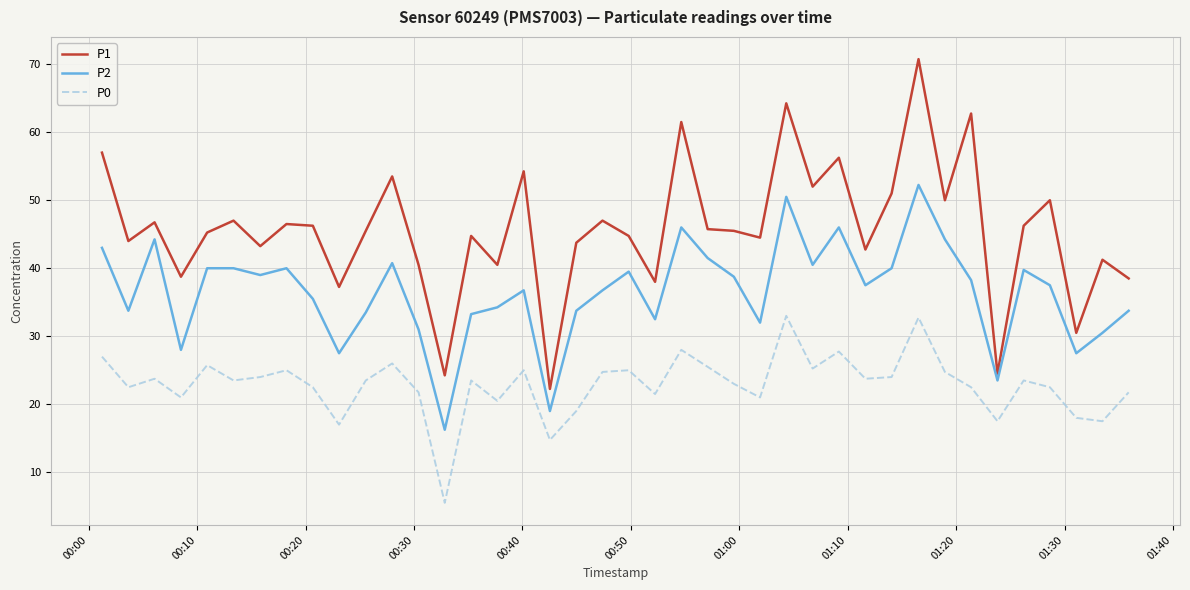

What is the maximum value shown in the chart?

70.8